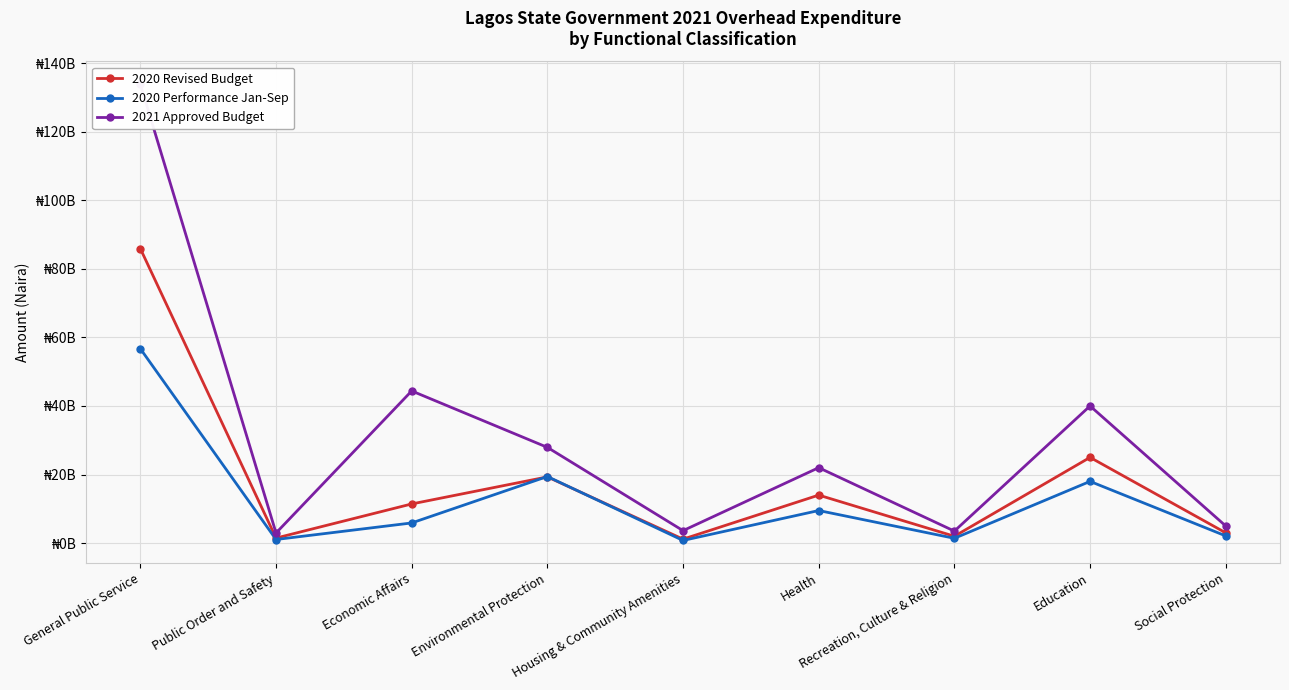

Between Environmental Protection and Recreation, Culture & Religion, which series saw the biggest shift?

2021 Approved Budget